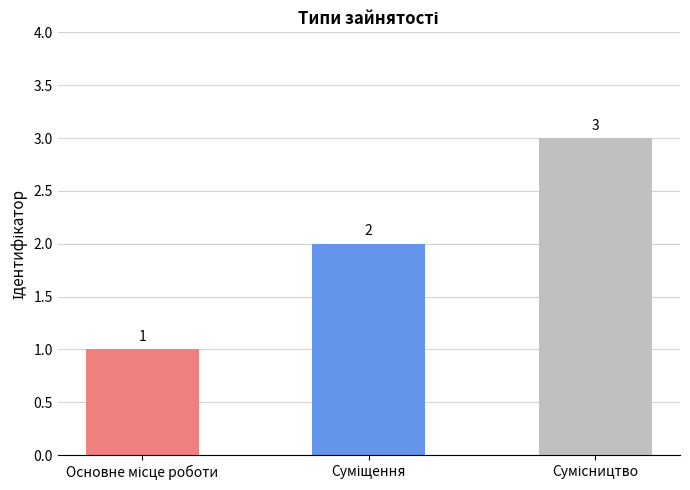

What is the greatest value displayed?

3